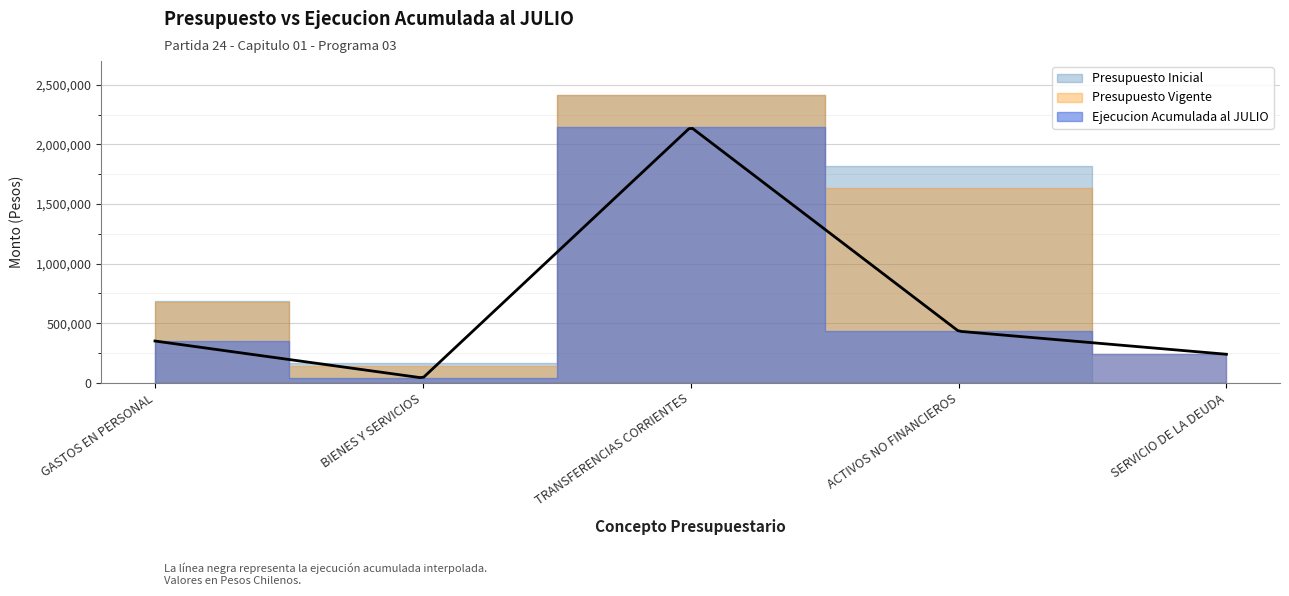

What is the spread (max minus min) of values at ACTIVOS NO FINANCIEROS?

1382898